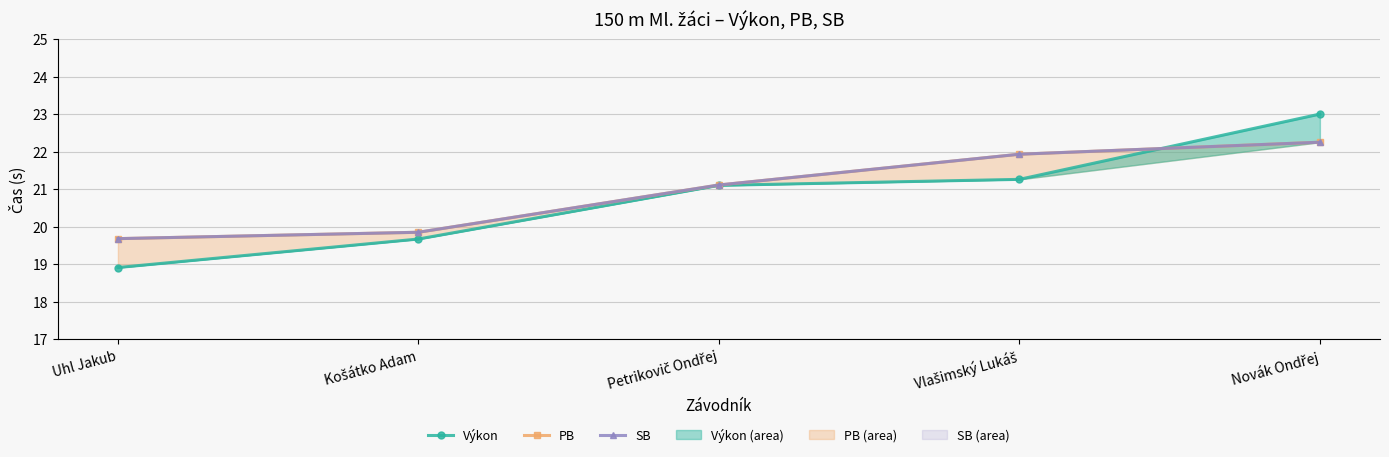

Between Novák Ondřej and Košátko Adam, which is larger?

Novák Ondřej